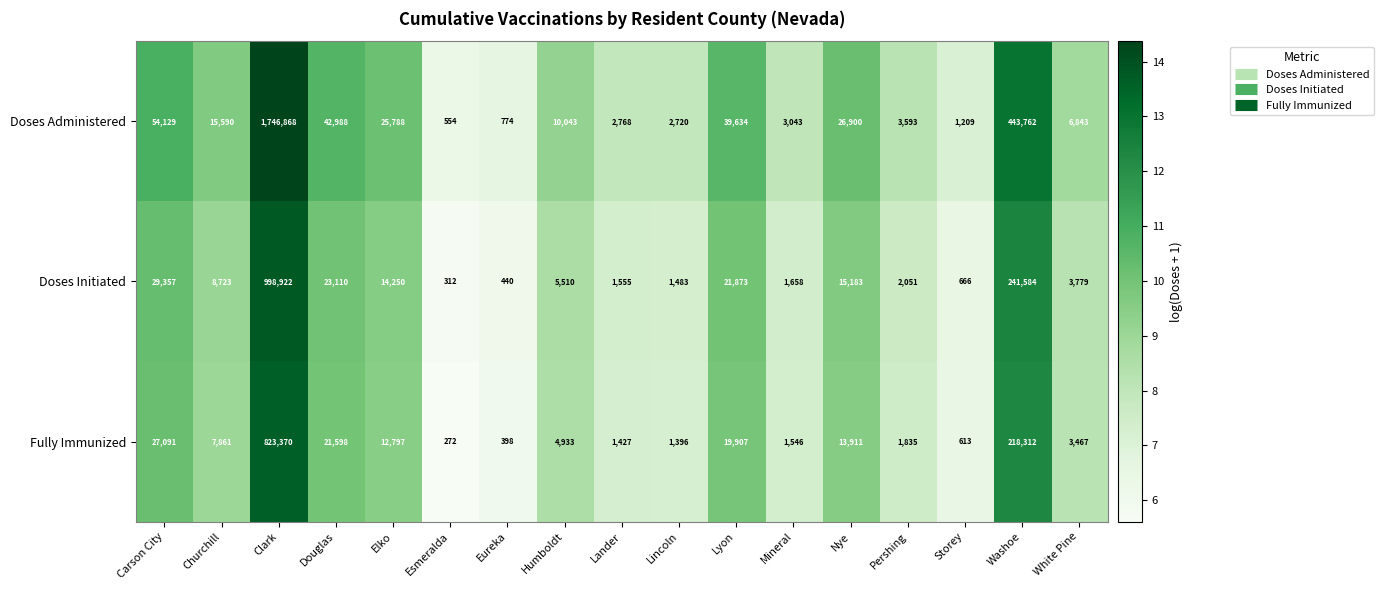

Count the number of data series in this chart.

3